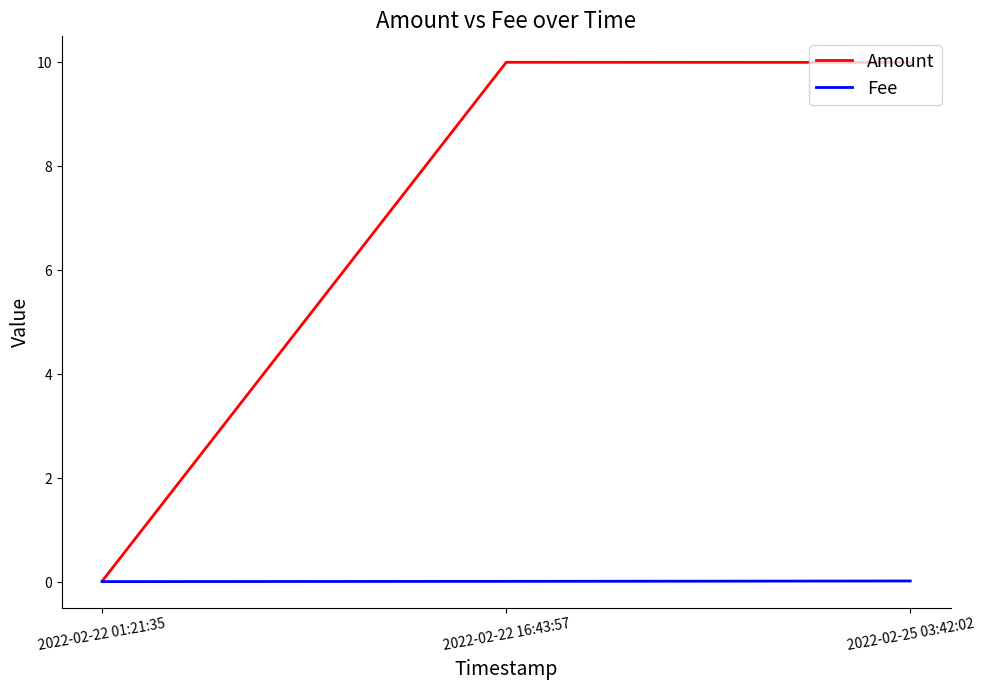

The Amount series shows 0.0 at 2022-02-22 01:21:35. True or false?

True